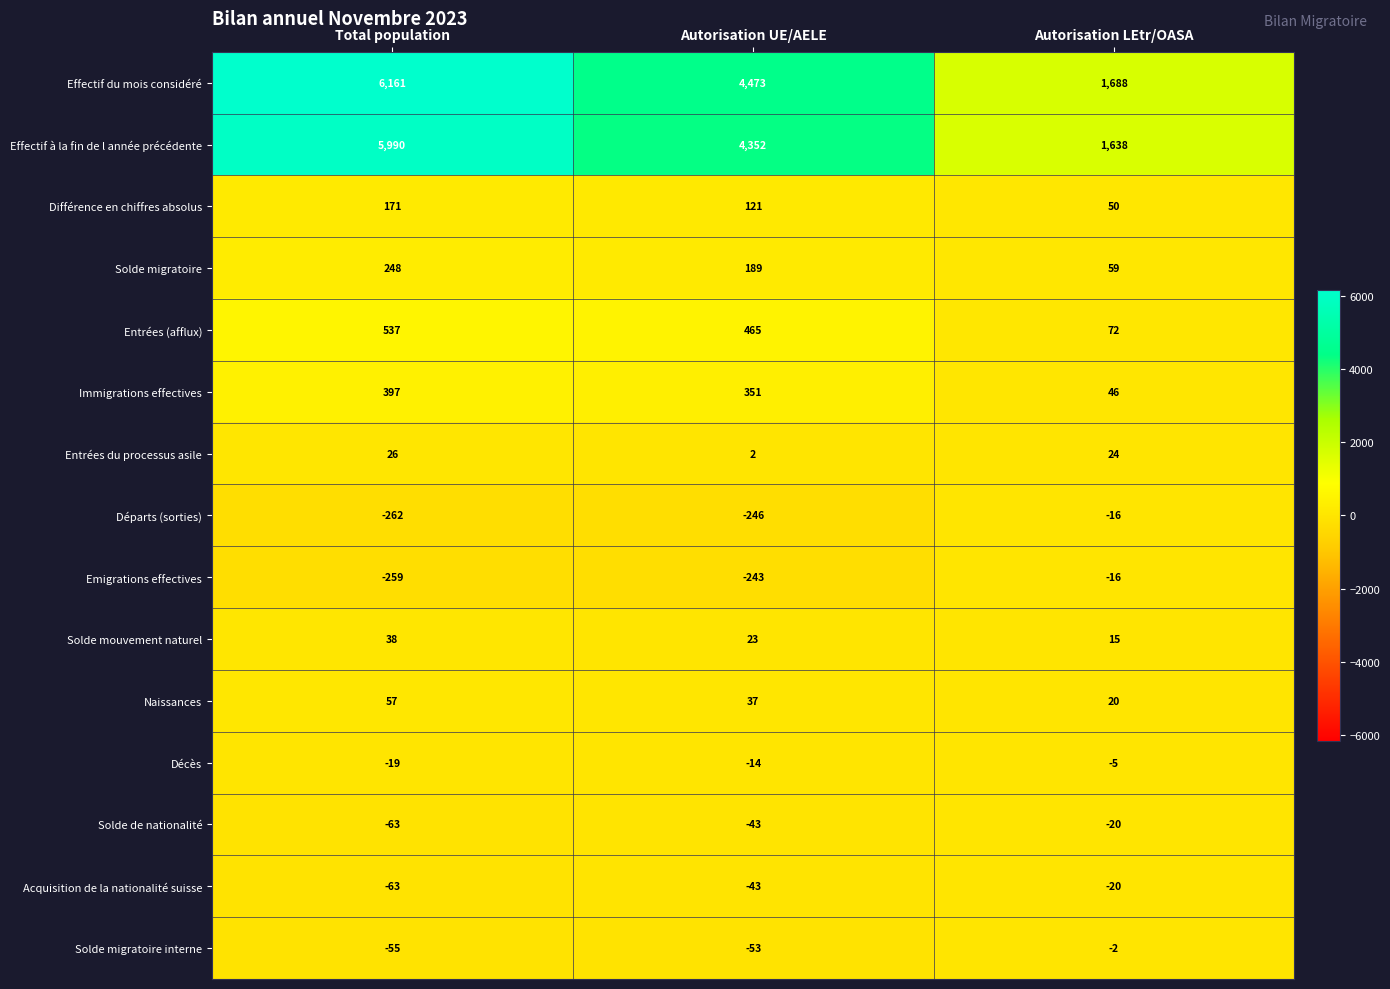

Is the value of Naissances at Autorisation UE/AELE greater than the value of Solde de nationalité at Autorisation LEtr/OASA?

Yes